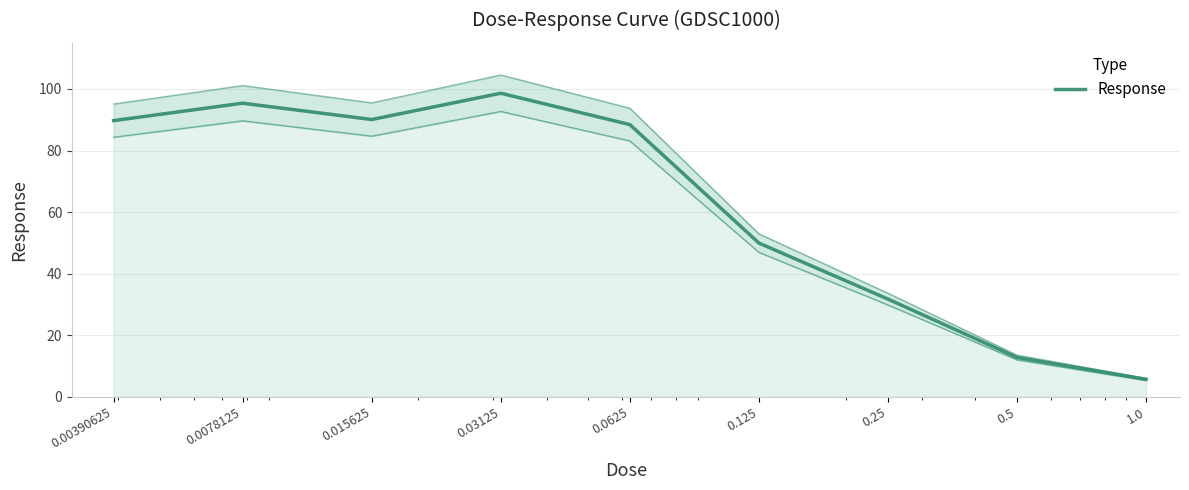

Approximately how many times larger is the value at 0.0078125 compared to 0.25?

3.0